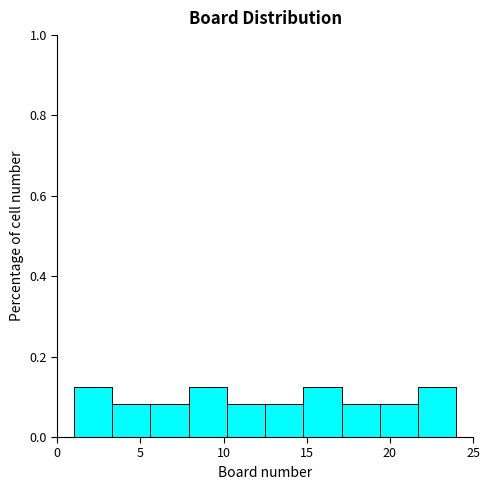

How tall is the bar that spans 10.2 to 12.5 on the x-axis? Neither the bar edges nor the heights are printed on the chart, so give them approximately, as read against the axes.

0.08